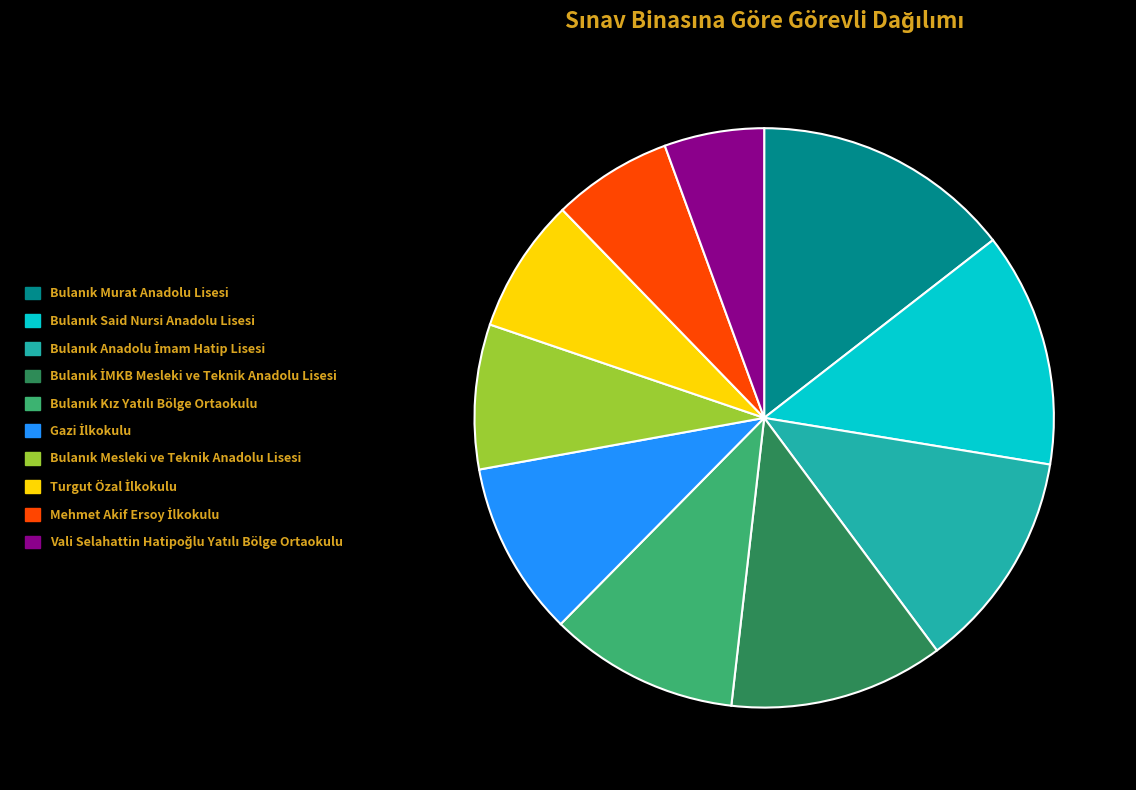

Does any single category account for the majority?

No